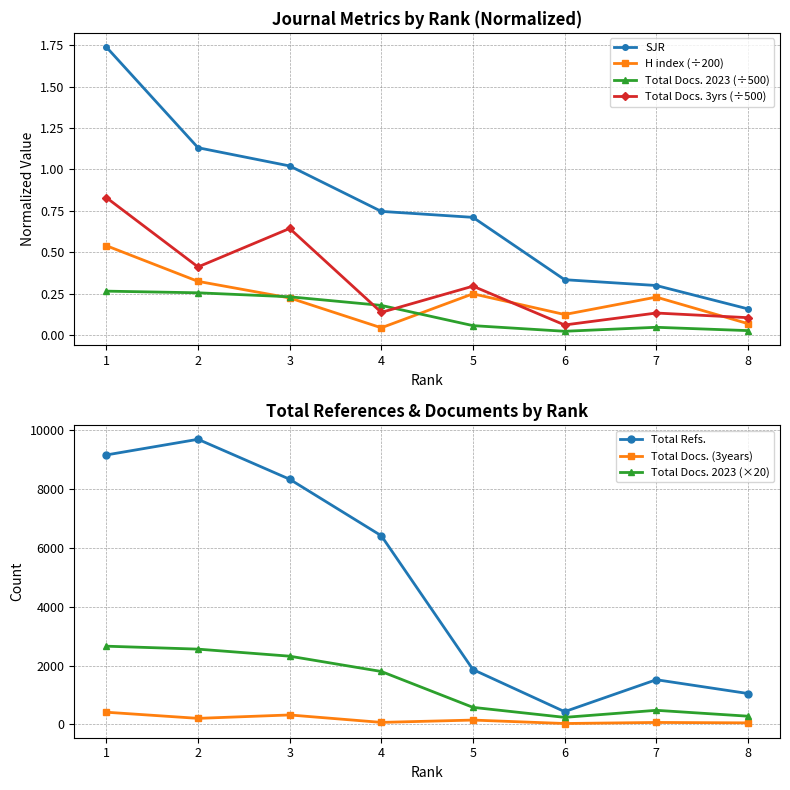

What is the difference between the H index values at 8 and 3?

0.2